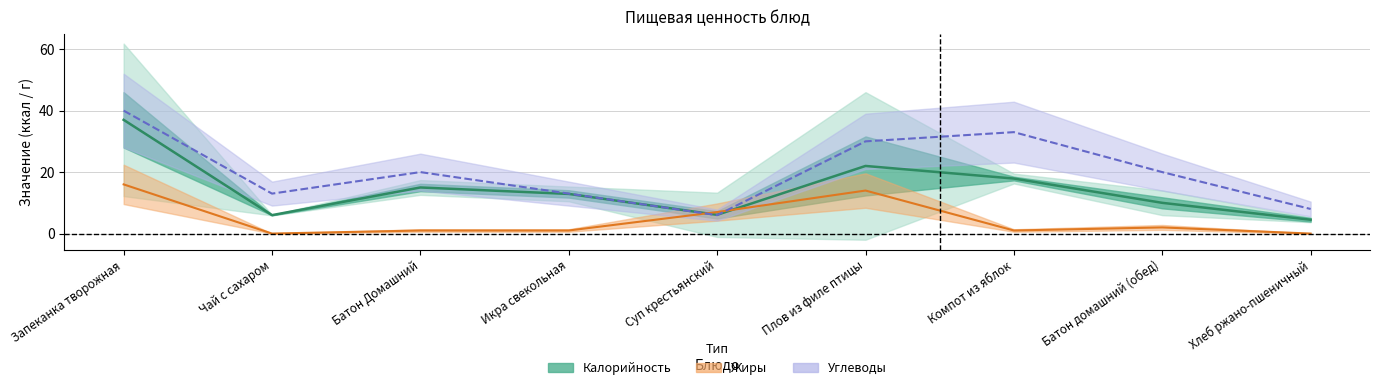

Is it true that Углеводы (центр) equals 1.4 at Суп крестьянский?

False